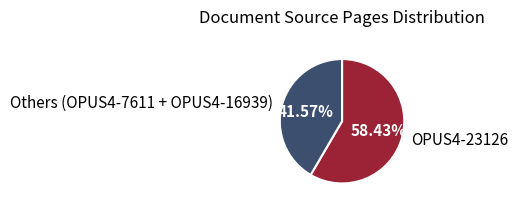

Do Others (OPUS4-7611 + OPUS4-16939) and OPUS4-23126 together represent more than half of the pie?

Yes